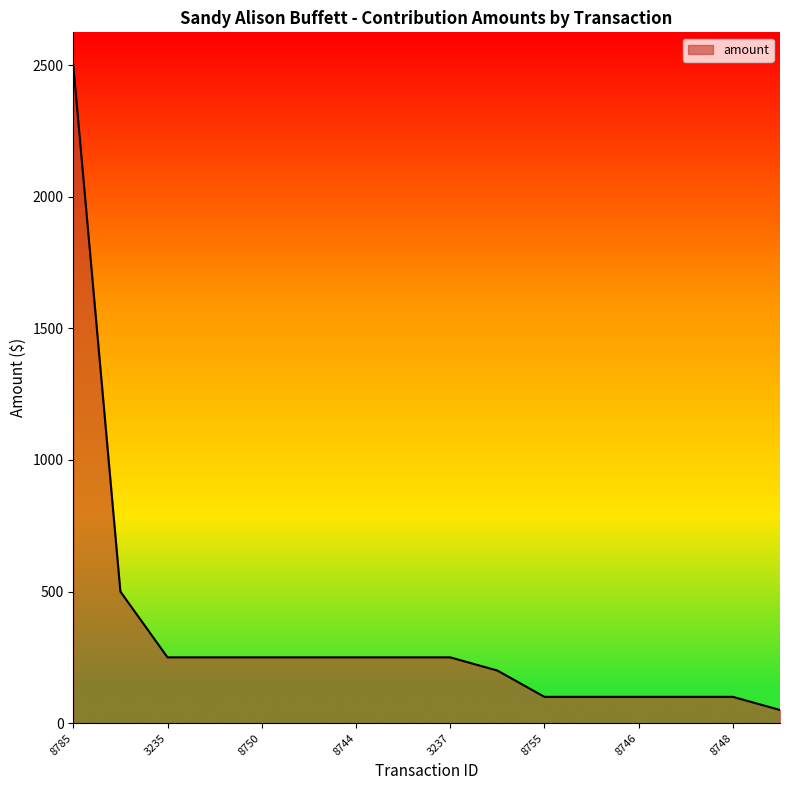

What is the greatest value displayed?

2500